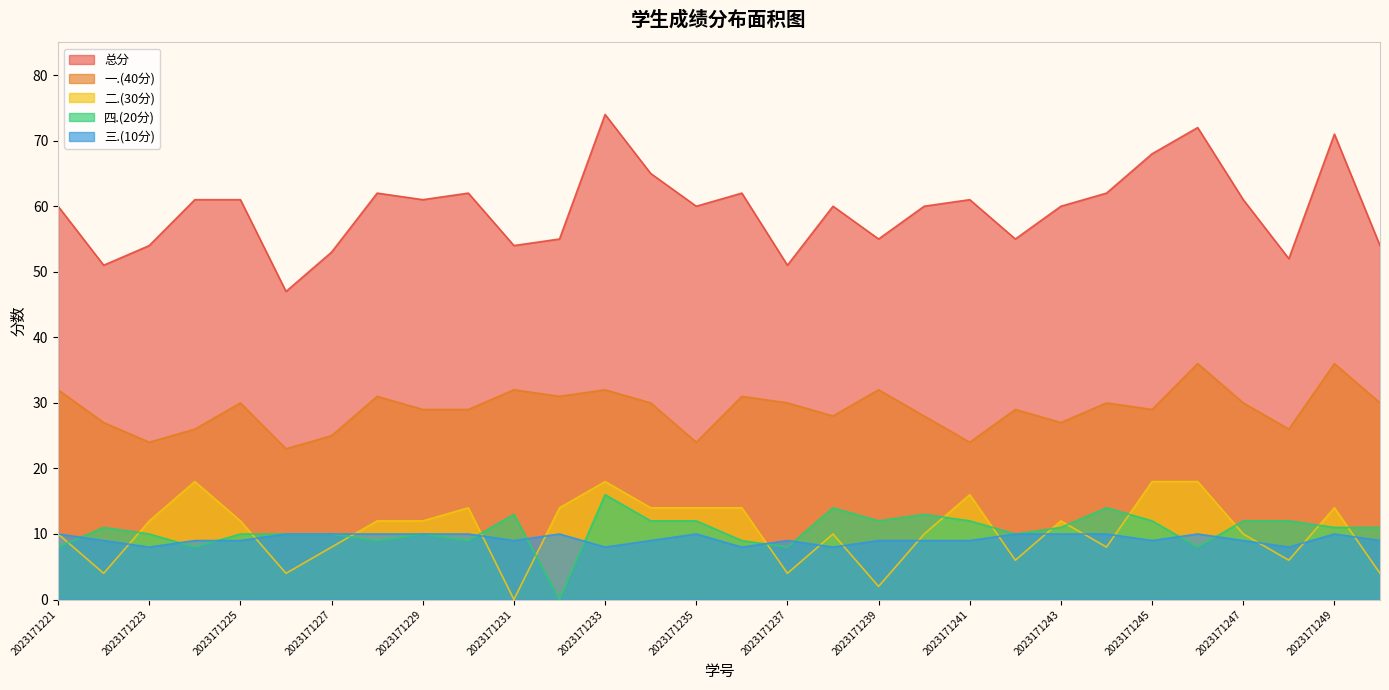

True or false: 四.(20分) has more than 1 interior local peaks.

True